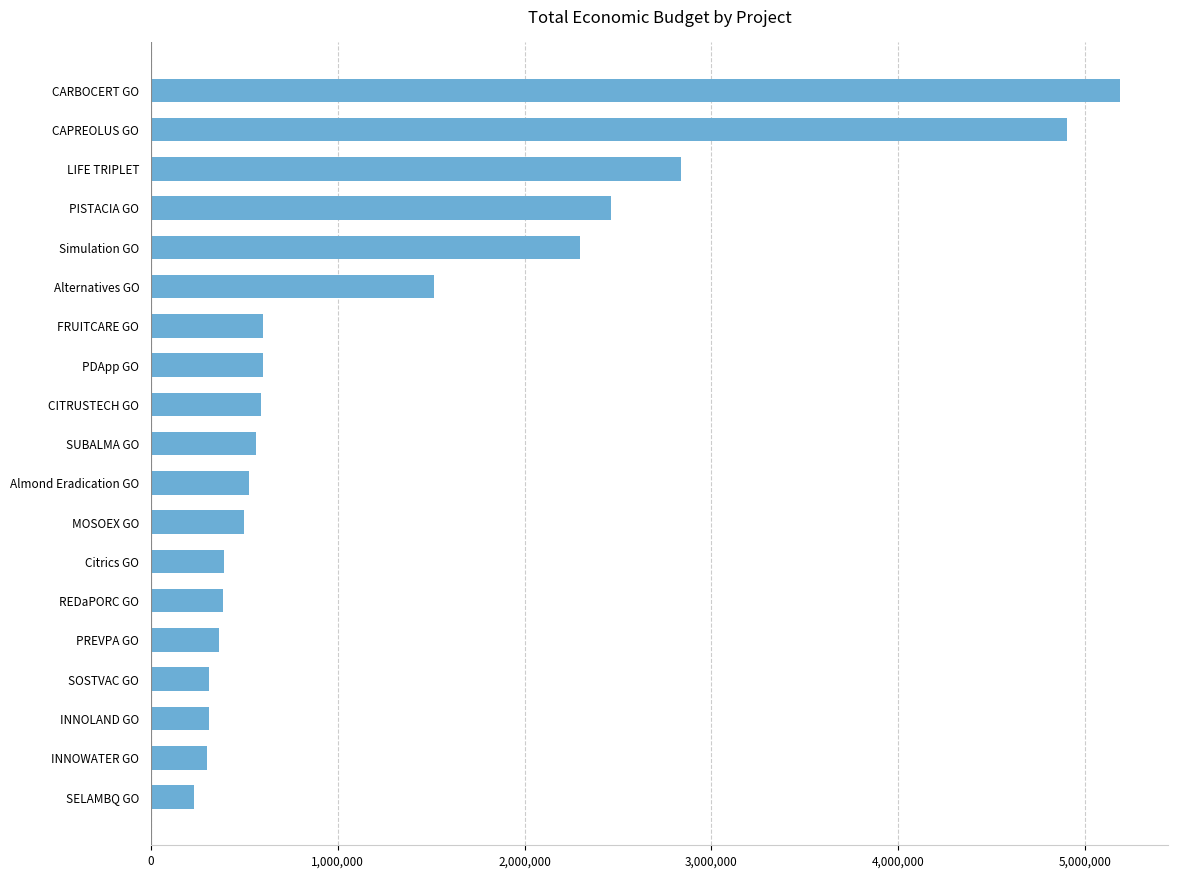

What is the sum of the values at Simulation GO and CARBOCERT GO?

7483322